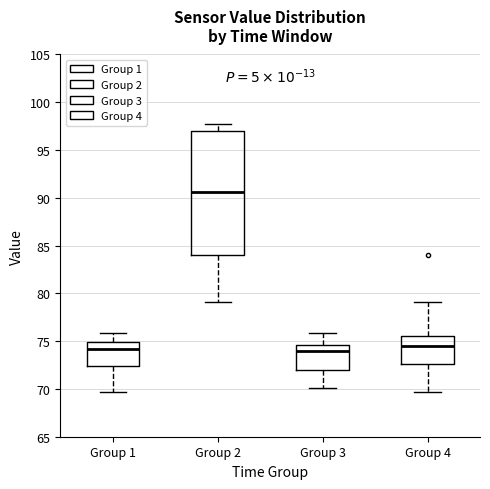

Reading left to right, read every box against the y-axis: the position of its median line, the range the box covers, and the ends of its whiskers. The values are not printed on the chart, so give them approximately, as read against the axis.

Group 1: median 74.0, box 72.5 to 75.0, whiskers 69.5 to 76.0
Group 2: median 90.5, box 84.0 to 97.0, whiskers 79.0 to 97.5
Group 3: median 74.0, box 72.0 to 74.5, whiskers 70.0 to 76.0
Group 4: median 74.5, box 72.5 to 75.5, whiskers 69.5 to 79.0